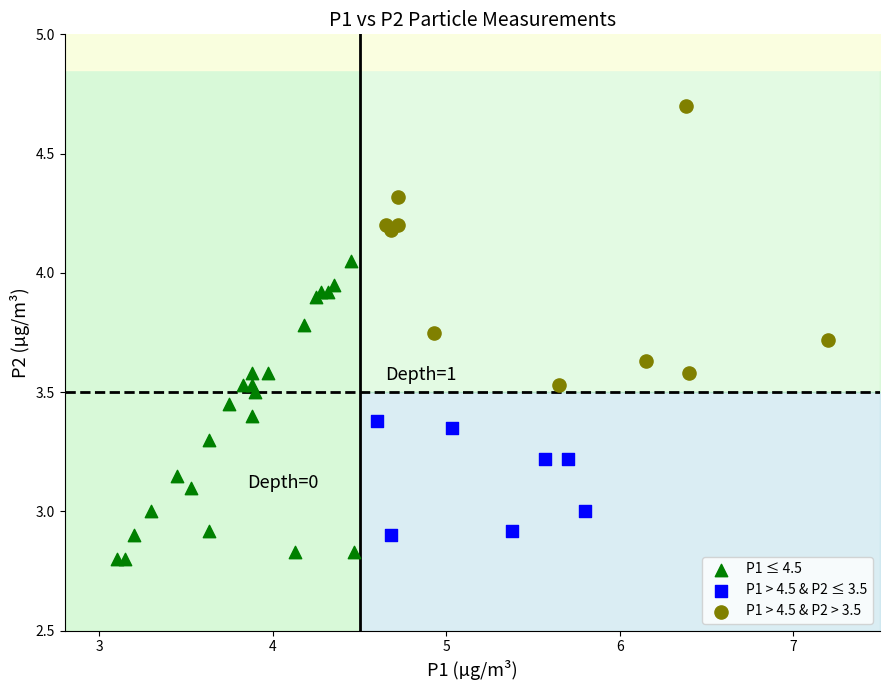

Which series contains the lowest Y value?

P1 ≤ 4.5